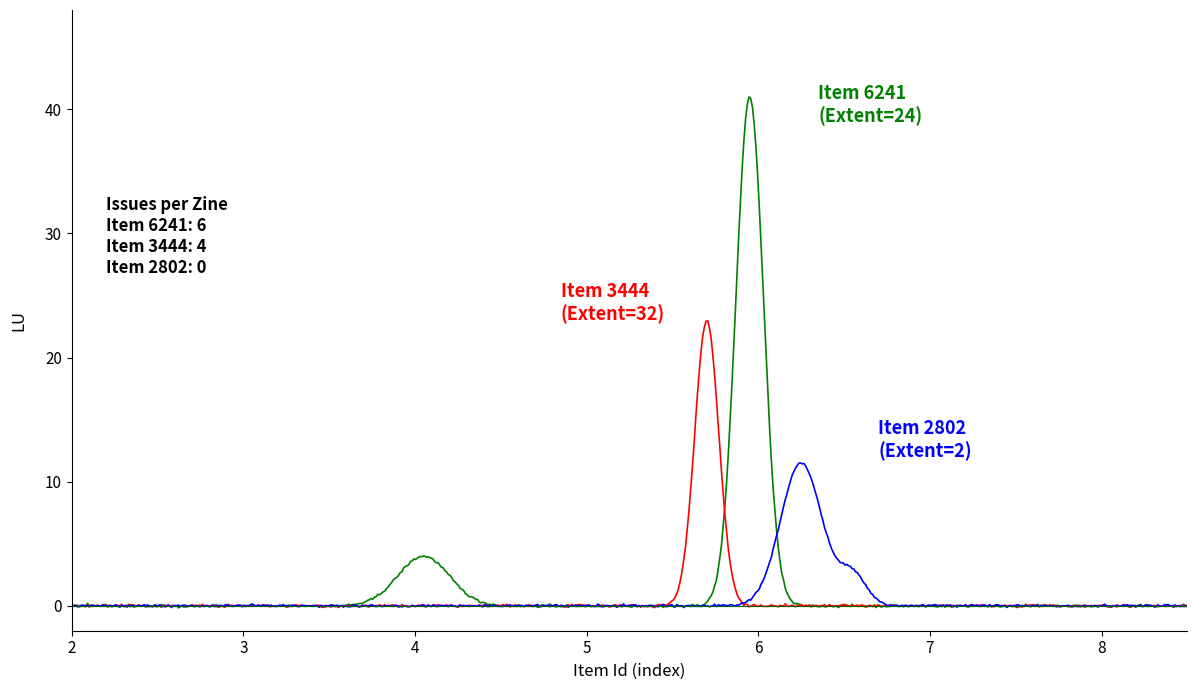

What is the greatest value displayed?

41.0